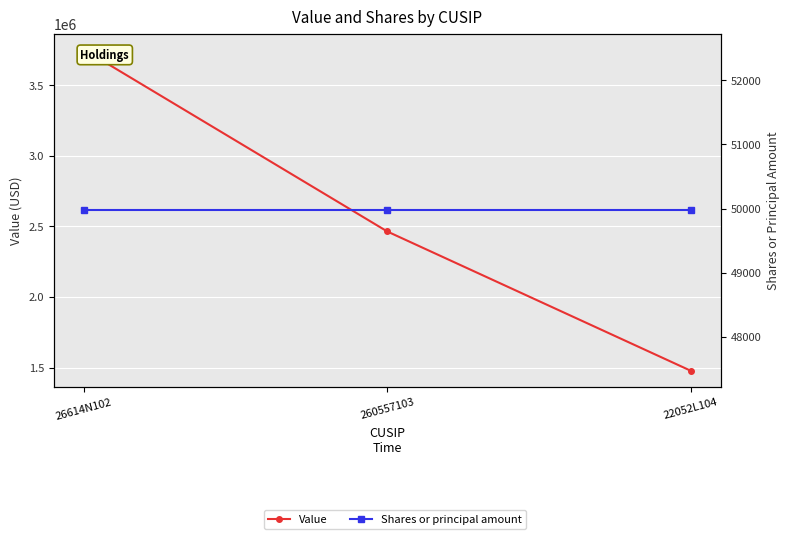

Which series has the largest range (max minus min)?

Value